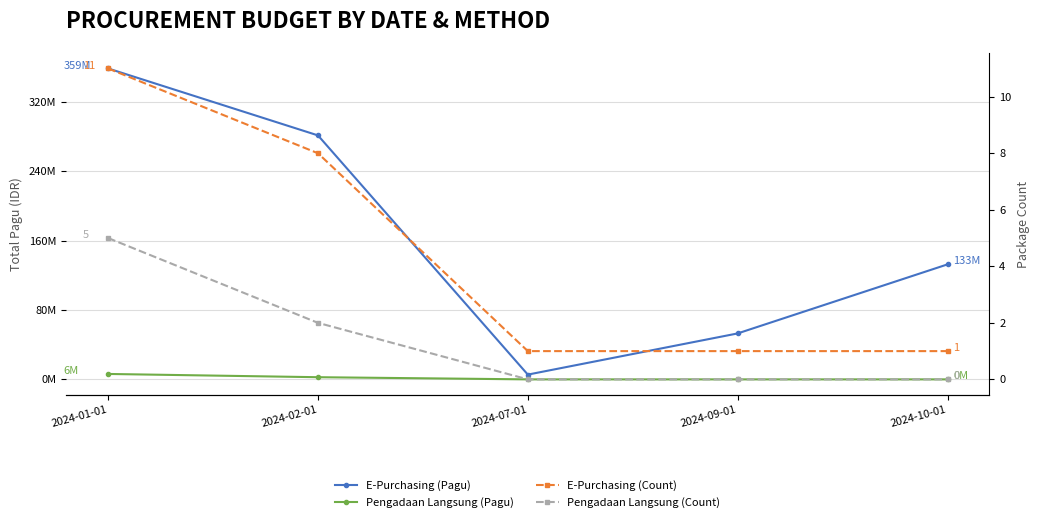

What are all the series names shown in the legend?

E-Purchasing (Pagu), Pengadaan Langsung (Pagu), E-Purchasing (Count), Pengadaan Langsung (Count)